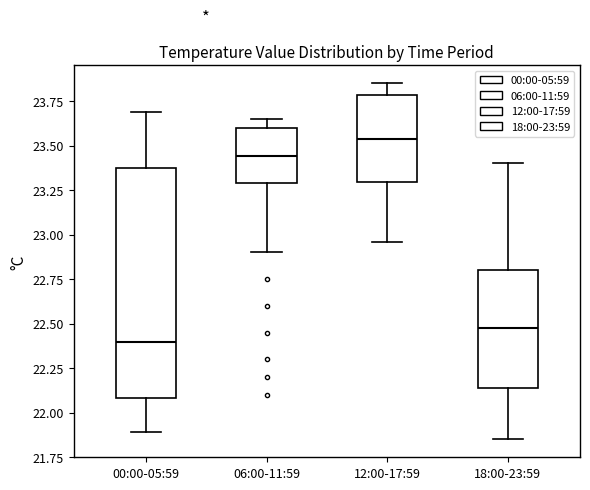

Which box's median line is the lowest?

00:00-05:59